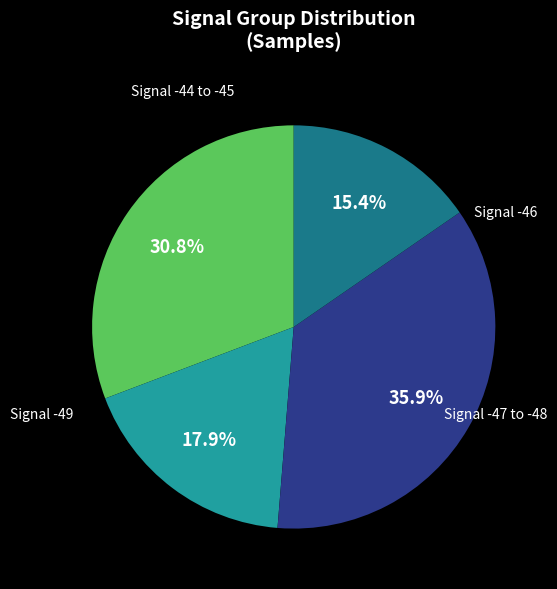

Is there any slice that represents more than half of the pie?

No